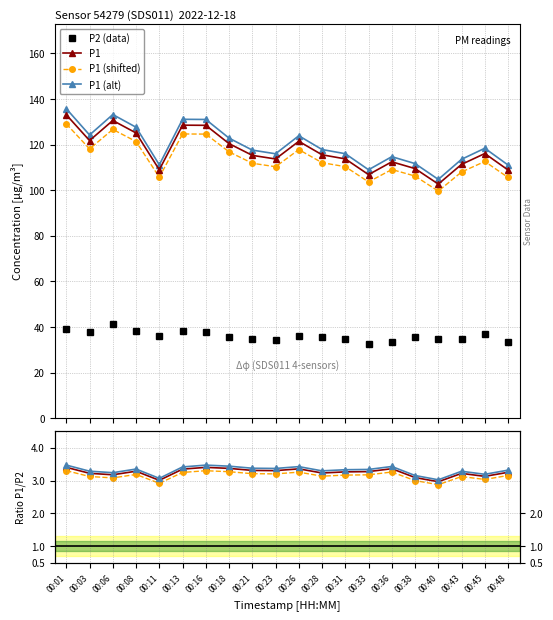

Reading left to right, extract all data points from this chart.

P1: 00:01=133.1	00:03=121.8	00:06=130.6	00:08=125.1	00:11=109.0	00:13=128.6	00:16=128.5	00:18=120.5	00:21=115.3	00:23=113.7	00:26=121.5	00:28=115.5	00:31=113.8	00:33=106.8	00:36=112.5	00:38=109.5	00:40=102.7	00:43=111.3	00:45=116.1	00:48=108.9
P2: 00:01=39.1	00:03=37.8	00:06=41.1	00:08=38.1	00:11=36.2	00:13=38.4	00:16=37.8	00:18=35.7	00:21=34.8	00:23=34.4	00:26=36.2	00:28=35.8	00:31=34.8	00:33=32.6	00:36=33.5	00:38=35.4	00:40=34.6	00:43=34.6	00:45=37.1	00:48=33.5